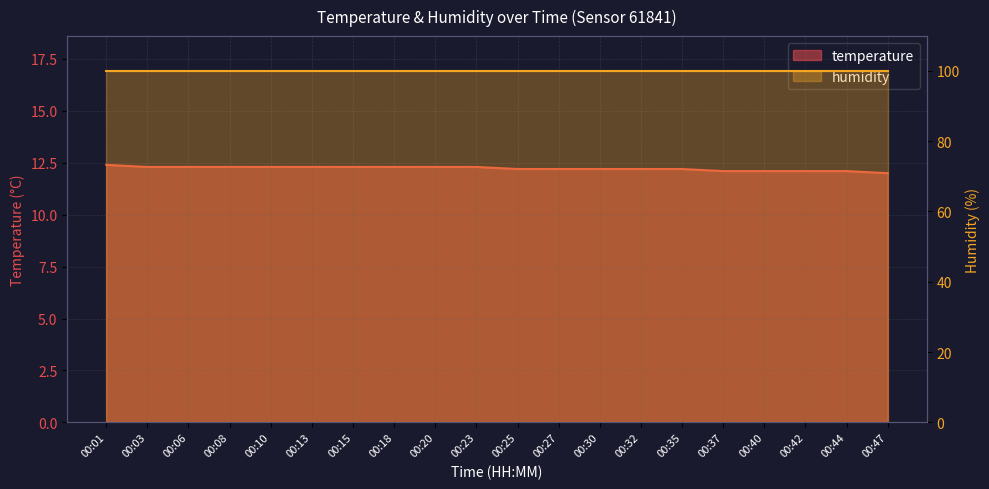

Reading right to left, what are all the values shown in this chart?

00:47=12.0	00:44=12.1	00:42=12.1	00:40=12.1	00:37=12.1	00:35=12.2	00:32=12.2	00:30=12.2	00:27=12.2	00:25=12.2	00:23=12.3	00:20=12.3	00:18=12.3	00:15=12.3	00:13=12.3	00:10=12.3	00:08=12.3	00:06=12.3	00:03=12.3	00:01=12.4